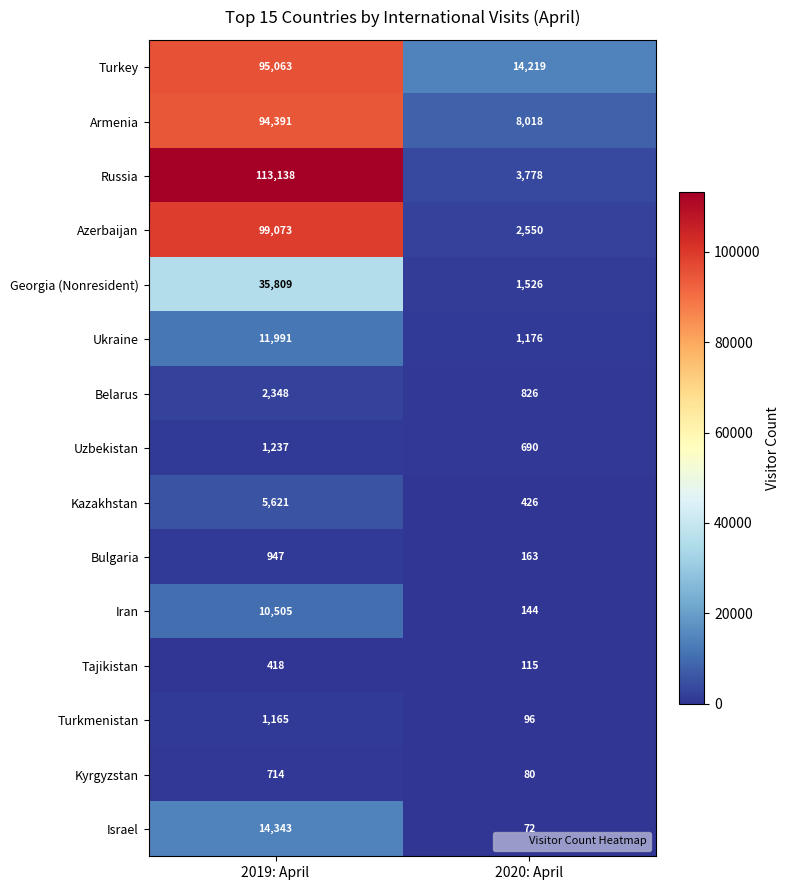

What is the sum of the Ukraine values at 2019: April and 2020: April?

13167